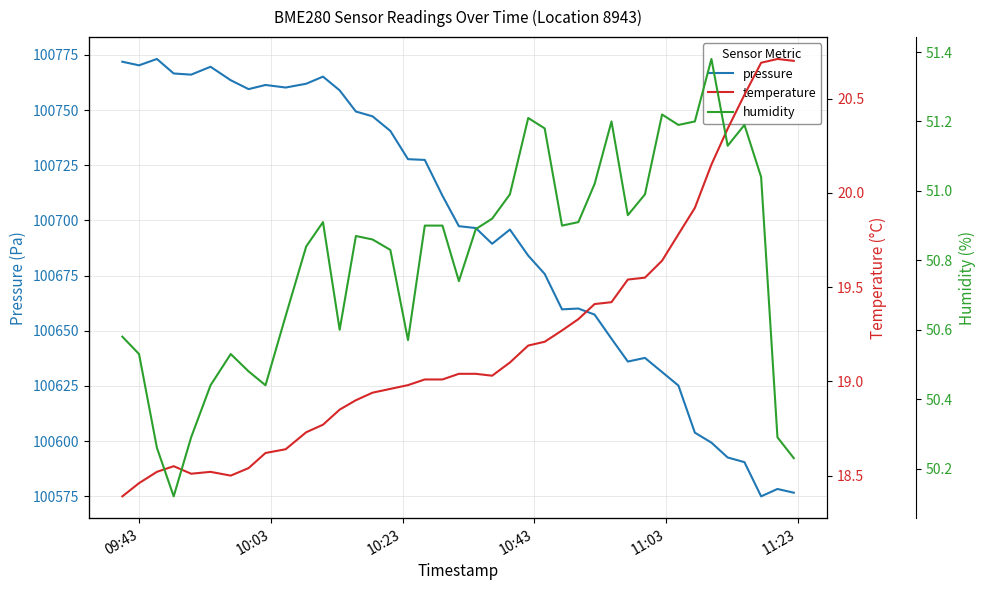

In pressure, how many points are higher than both neighbors (excluding endpoints)?

8